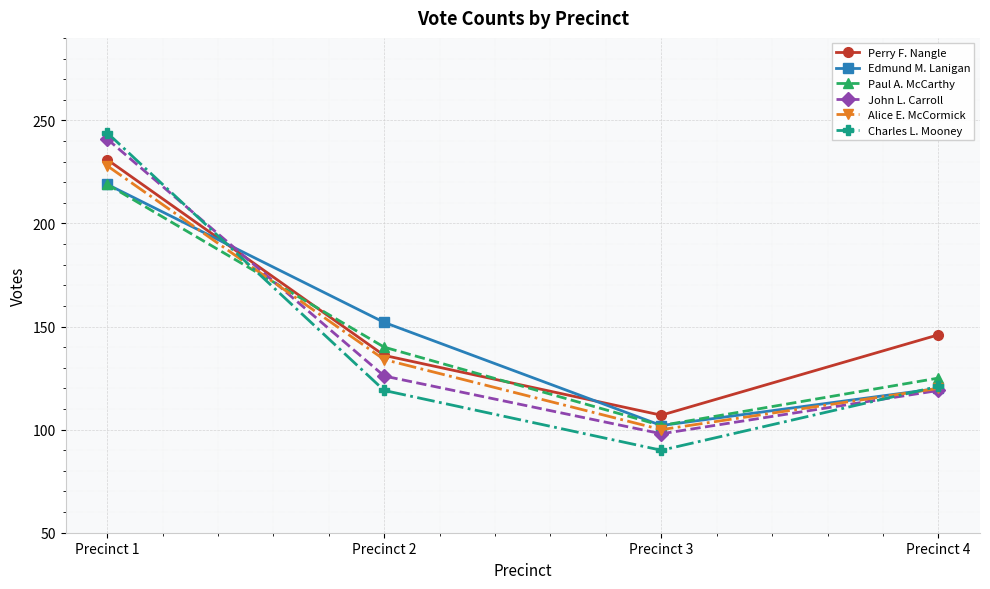

What value does the Perry F. Nangle series have at Precinct 3, to the nearest 10?

110